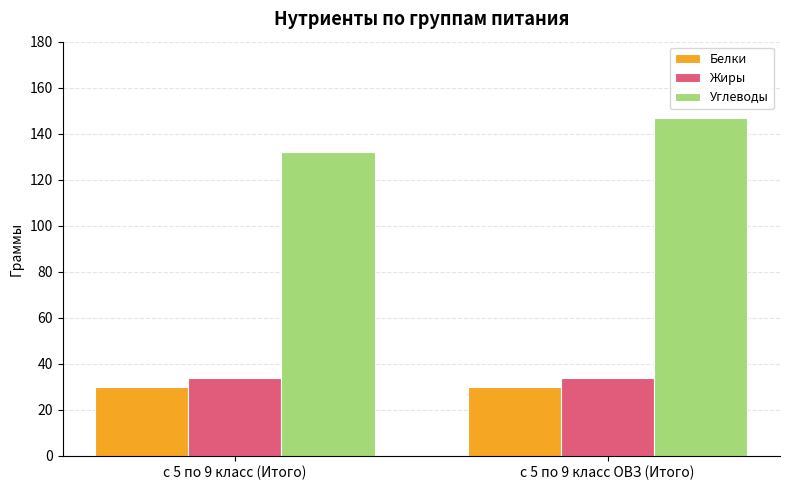

At which category is the sum across all series the highest?

с 5 по 9 класс ОВЗ (Итого)